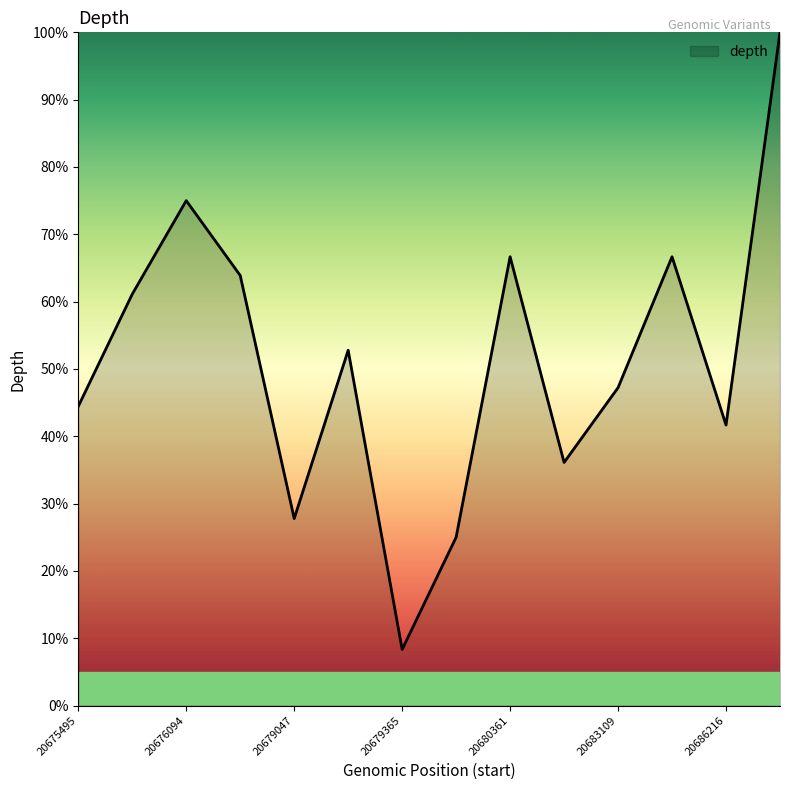

What is the minimum value shown in the chart?

8.3